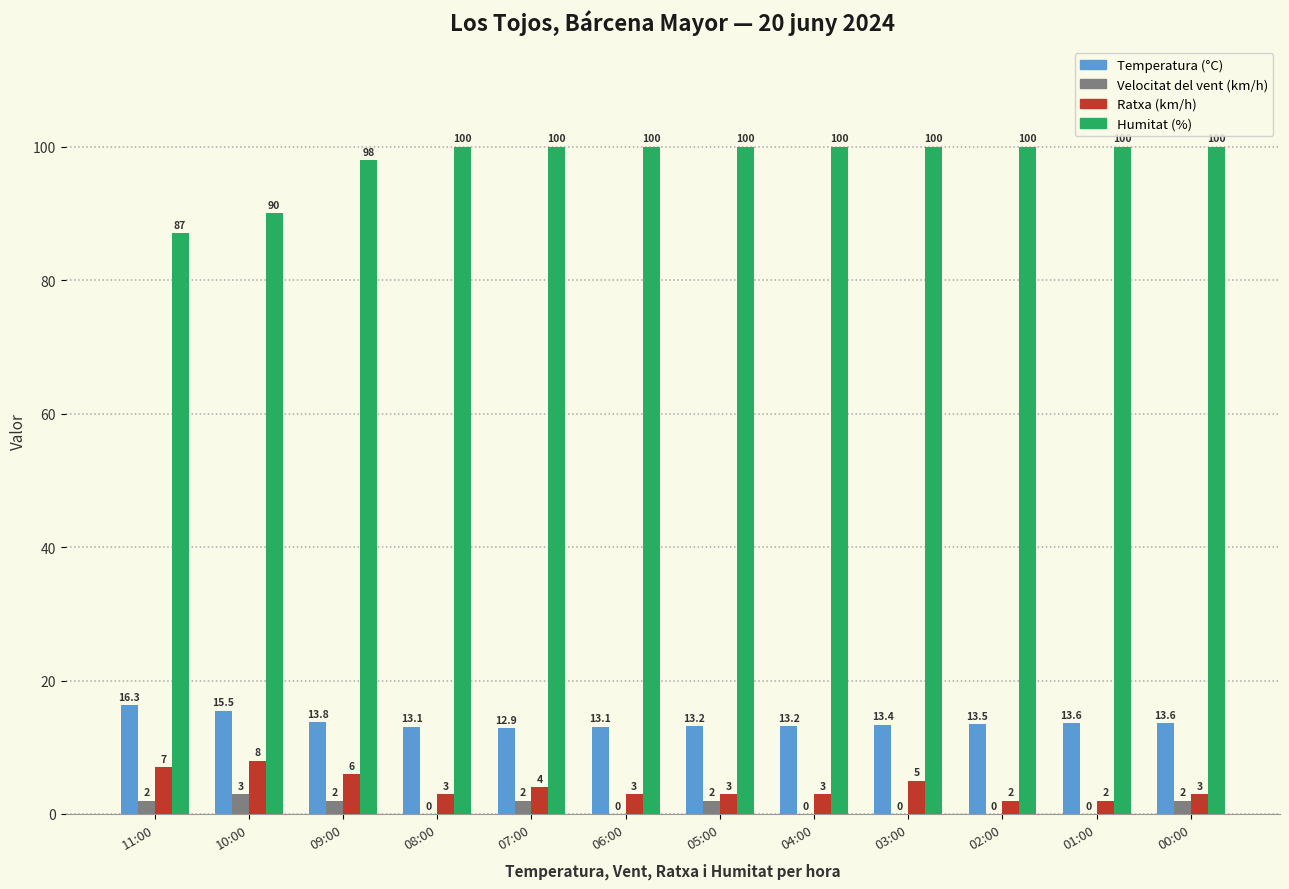

What is the difference between the Temperatura (°C) values at 08:00 and 01:00?

0.5